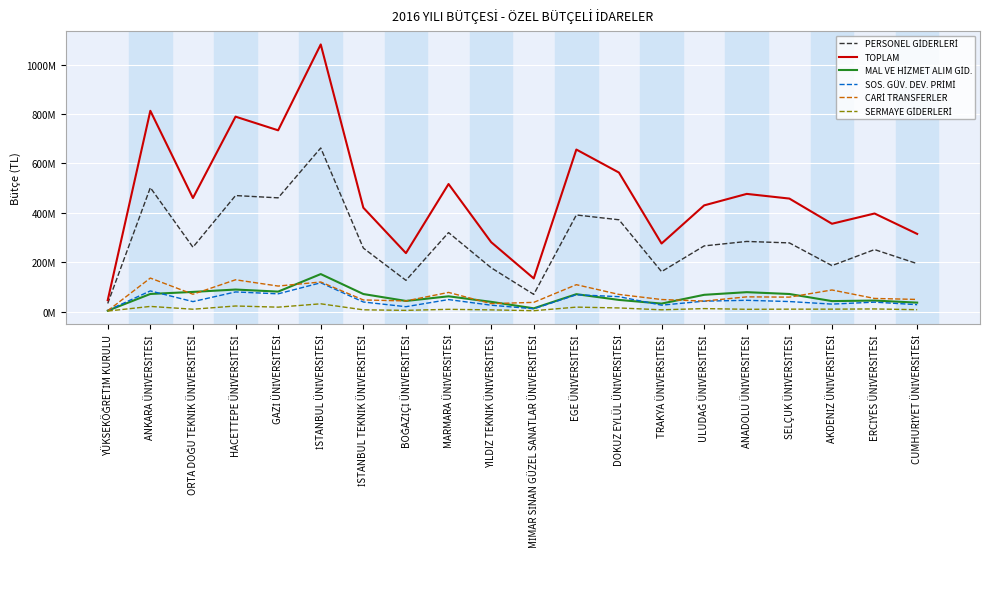

Which series has the largest total across all categories?

TOPLAM